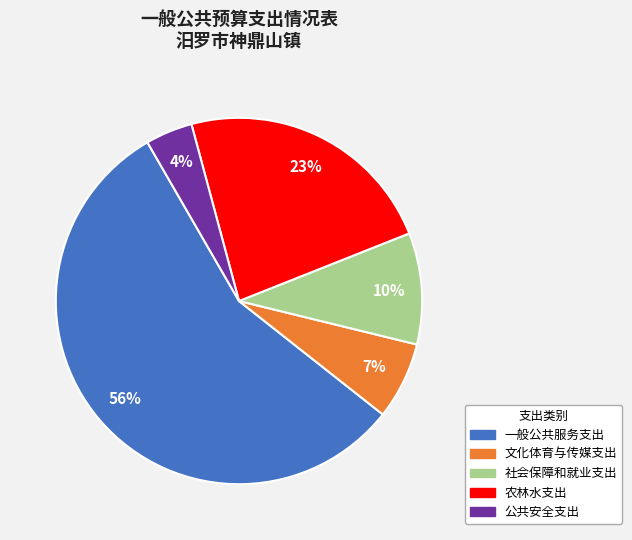

To the nearest percent, what is the difference between the largest and smallest slice percentages?

52%